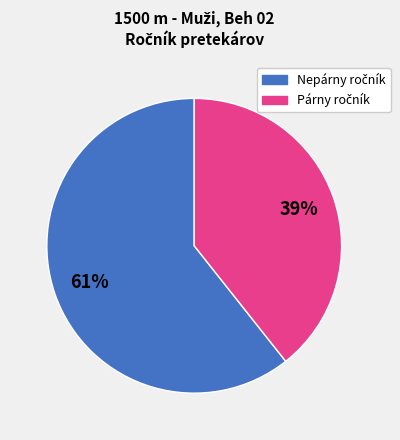

Is there a majority slice in this chart?

Yes